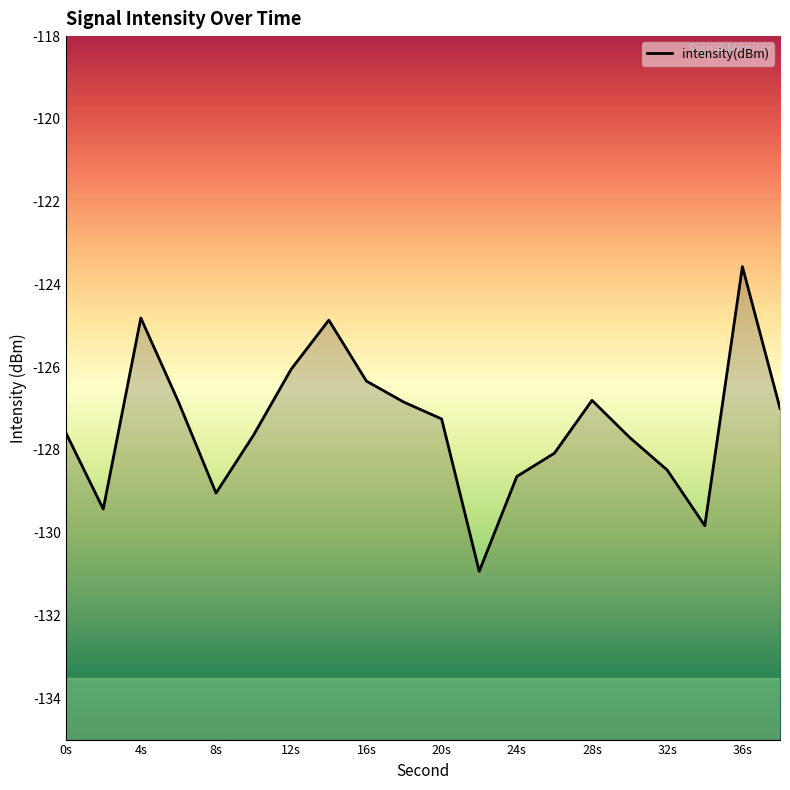

Reading left to right, transcribe all the data shown in this chart.

-127.6	-129.4	-124.8	-126.8	-129.0	-127.6	-126.0	-124.9	-126.3	-126.8	-127.3	-130.9	-128.6	-128.1	-126.8	-127.7	-128.5	-129.8	-123.6	-127.0